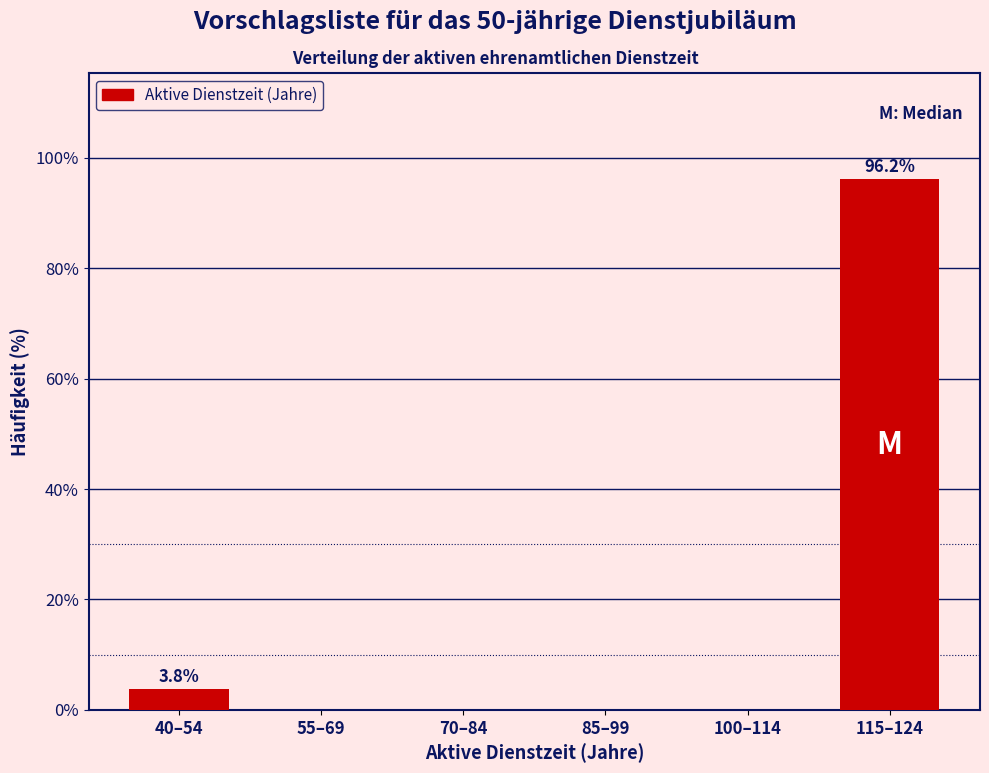

Reading left to right, extract all data points from this chart.

40–54=3.8	55–69=0.0	70–84=0.0	85–99=0.0	100–114=0.0	115–124=96.2